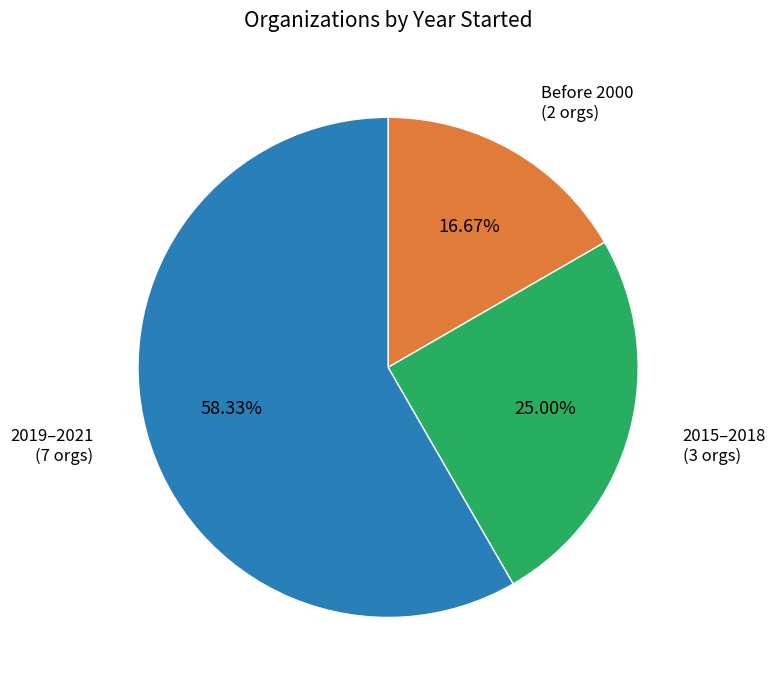

Is there a majority slice in this chart?

Yes